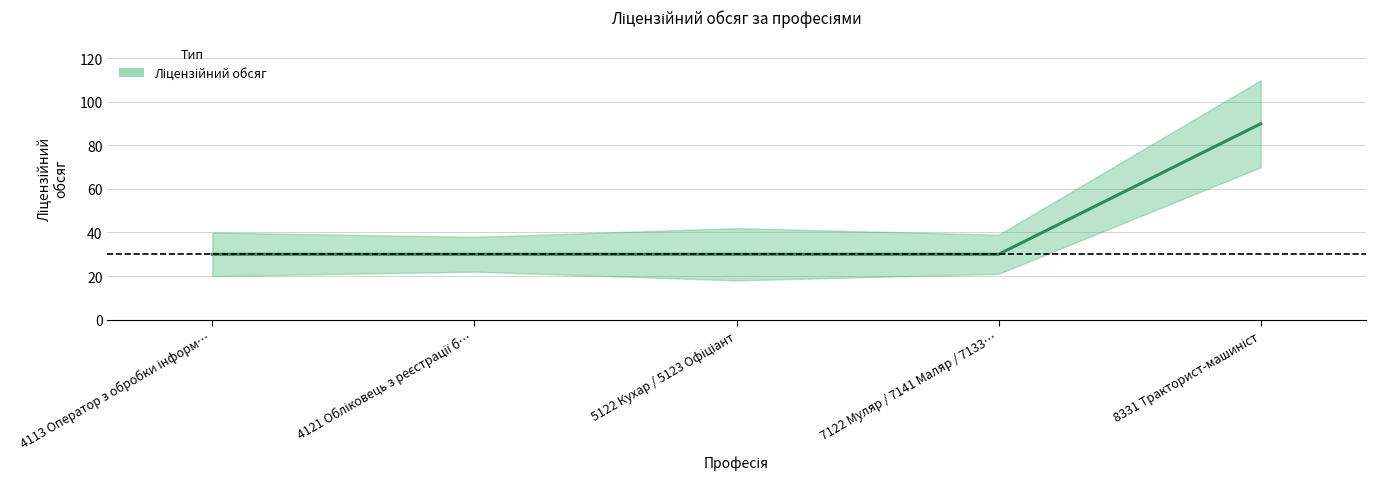

Between 4113 Оператор з обробки інформ… and 7122 Муляр / 7141 Маляр / 7133…, which is larger?

4113 Оператор з обробки інформ…